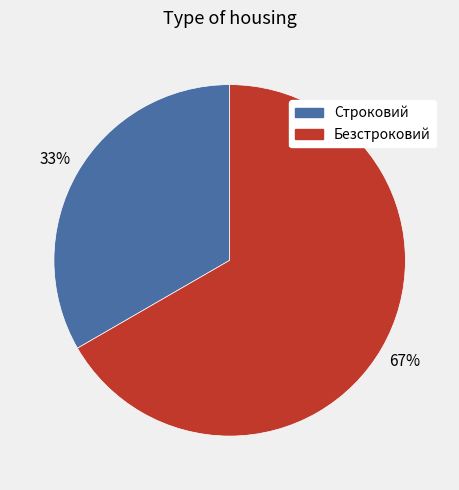

Which slice represents more than half of the pie?

Безстроковий